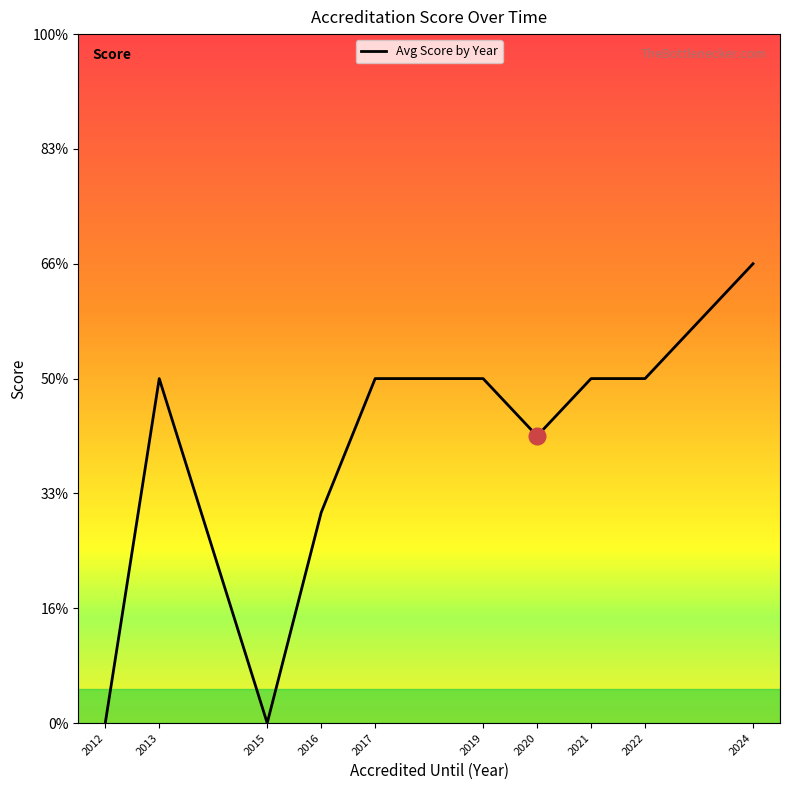

Does the chart display data point markers on the line(s)?

No